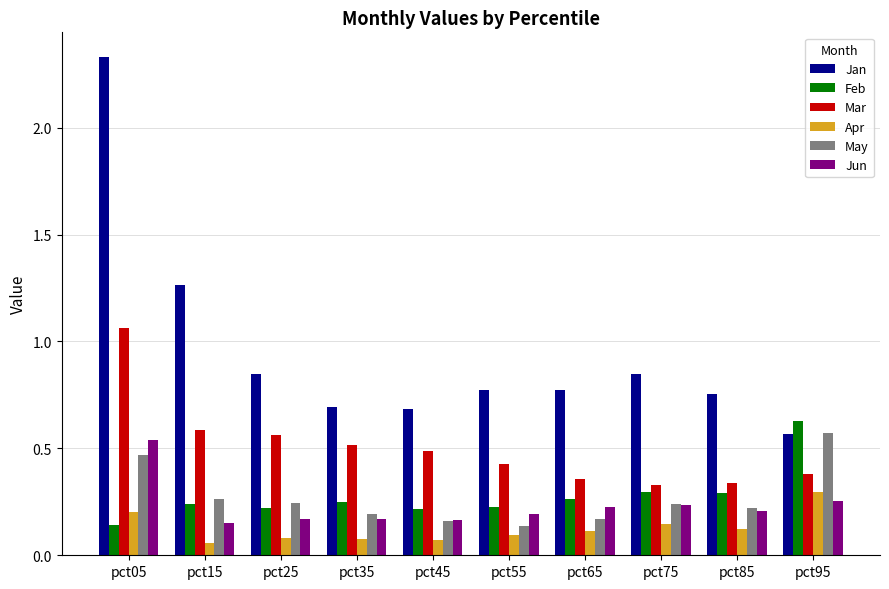

Which series has the largest range (max minus min)?

Jan